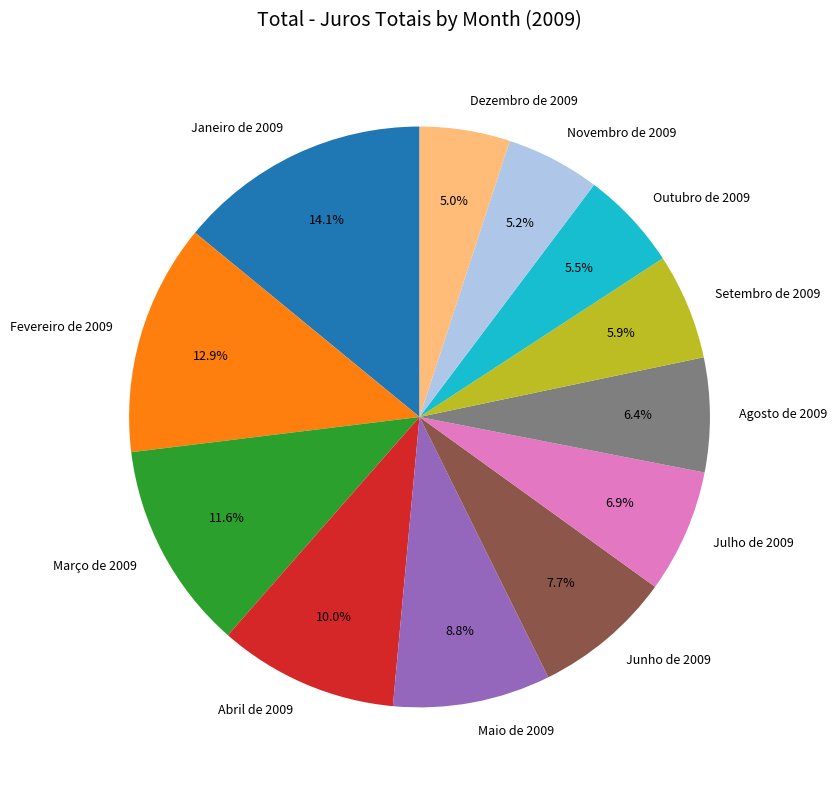

Between Abril de 2009 and Fevereiro de 2009, which is larger?

Fevereiro de 2009